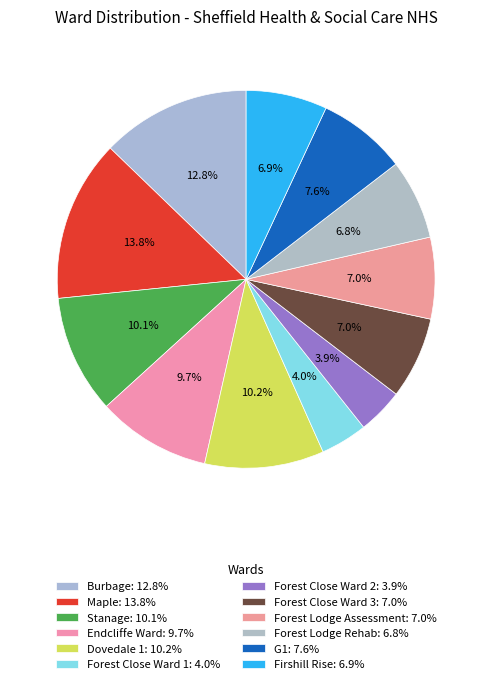

Approximately how many times larger is the value at Dovedale 1 compared to Forest Lodge Rehab?

1.5